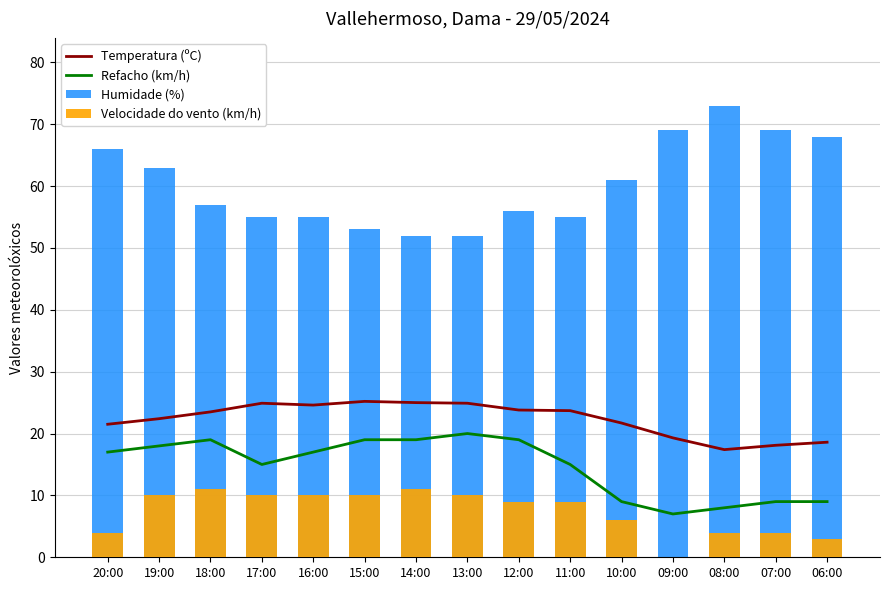

What is the label of the 9th bar from the left?

12:00